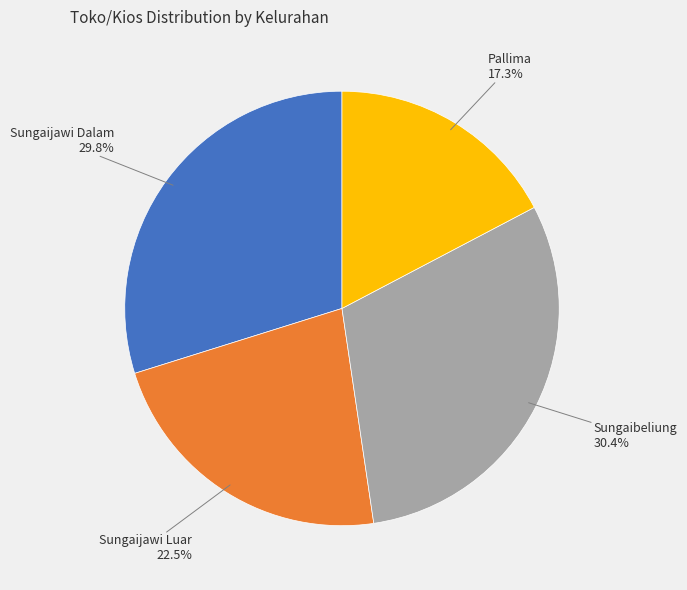

How many slices are in this pie chart?

4